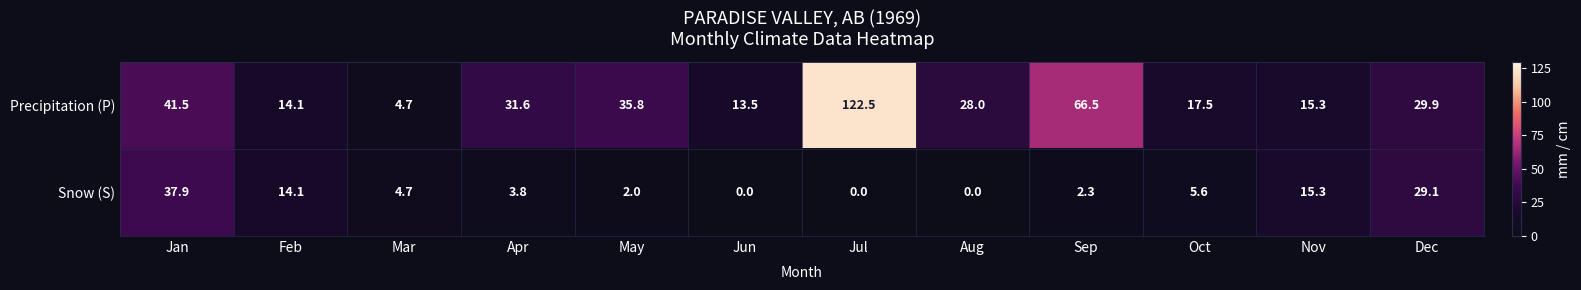

What is the sum of all Precipitation (P) values?

420.9